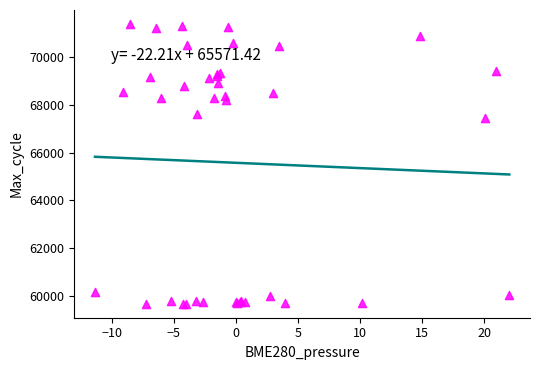

What Y value in the scatter plot is closest to 65527?

67456